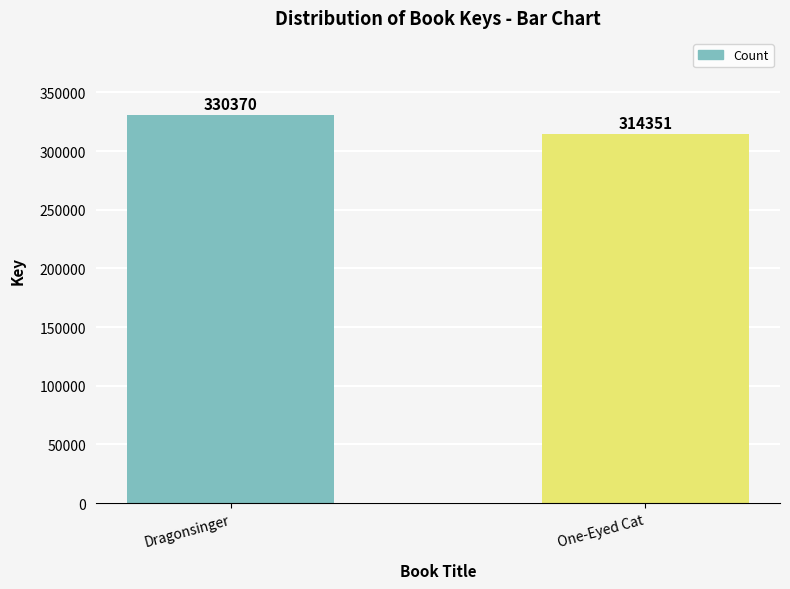

Does the chart contain stacked bars?

No